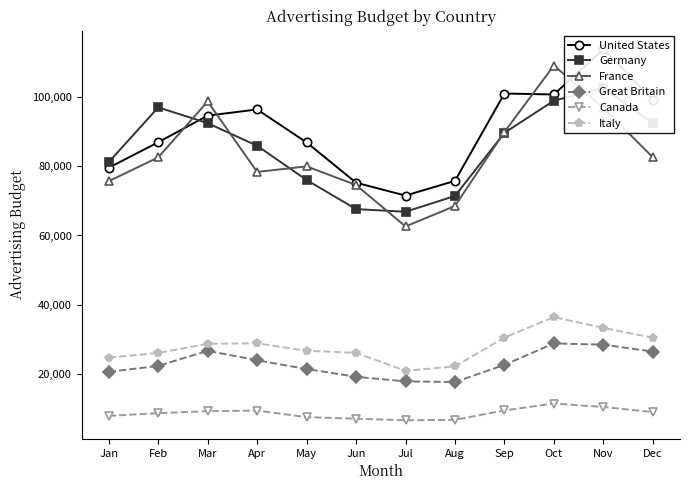

Reading left to right, list all the values displayed in this chart.

United States: Jan=79540	Feb=86900	Mar=94580	Apr=96360	May=86850	Jun=75230	Jul=71510	Aug=75750	Sep=100960	Oct=100680	Nov=113720	Dec=99220
Germany: Jan=81160	Feb=96960	Mar=92410	Apr=85880	May=76010	Jun=67610	Jul=66840	Aug=71400	Sep=89610	Oct=98880	Nov=102600	Dec=92380
France: Jan=75670	Feb=82530	Mar=98660	Apr=78330	May=79940	Jun=74570	Jul=62610	Aug=68510	Sep=89870	Oct=109040	Nov=96810	Dec=82570
Great Britain: Jan=20660	Feb=22370	Mar=26720	Apr=23990	May=21470	Jun=19220	Jul=17910	Aug=17720	Sep=22670	Oct=28850	Nov=28510	Dec=26490
Canada: Jan=7950	Feb=8740	Mar=9310	Apr=9480	May=7590	Jun=7140	Jul=6680	Aug=6810	Sep=9520	Oct=11520	Nov=10520	Dec=9030
Italy: Jan=24780	Feb=26090	Mar=28750	Apr=28880	May=26730	Jun=26140	Jul=20950	Aug=22240	Sep=30550	Oct=36460	Nov=33330	Dec=30500